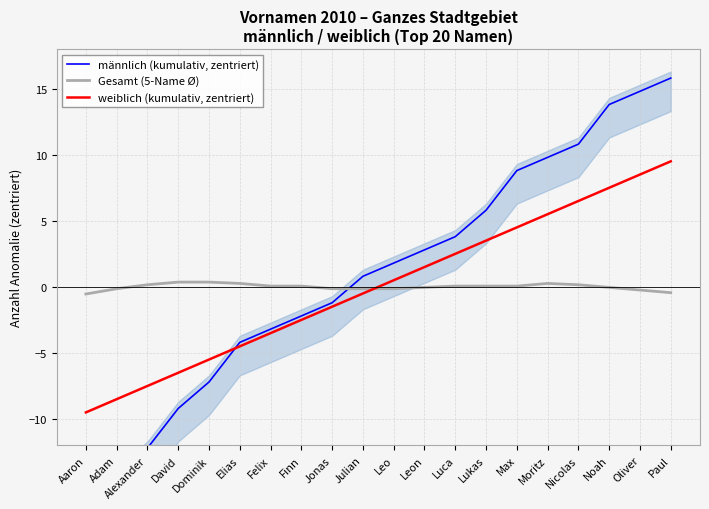

What is the difference between the highest and lowest values at Elias?

4.8